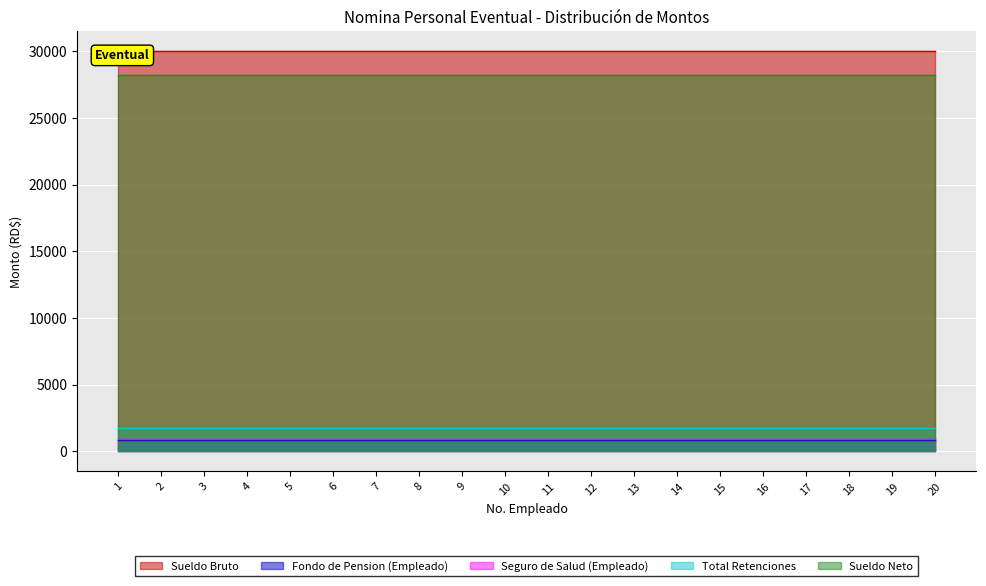

The value of Total Retenciones at 18 is 1773. True or false?

True